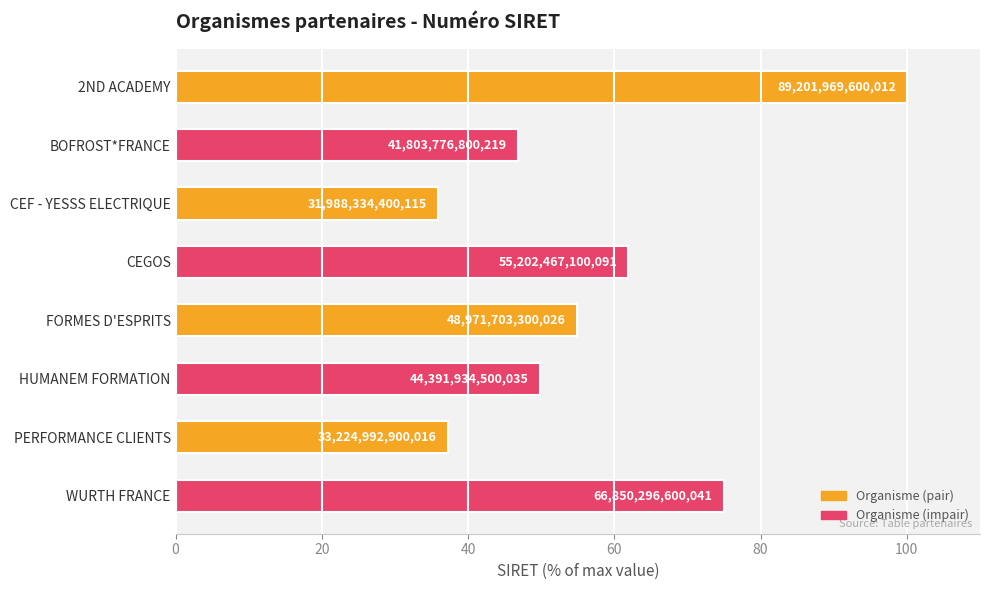

Does the chart contain any negative values?

No